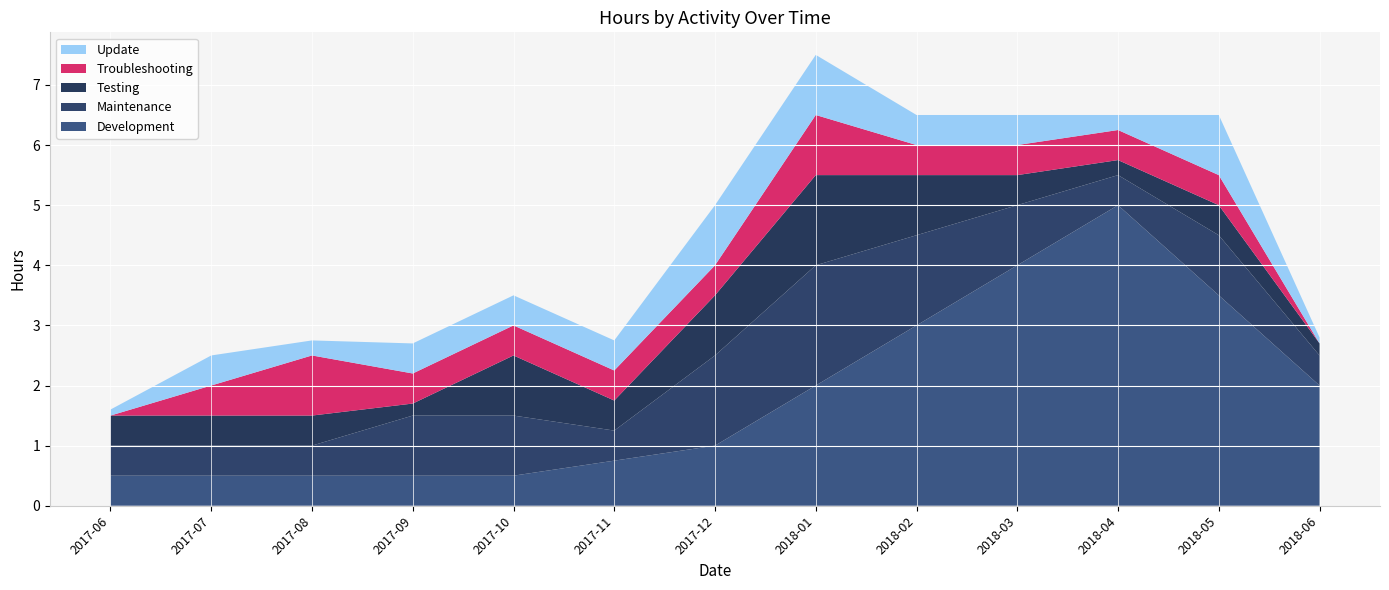

Reading left to right, extract all data points from this chart.

Development: 2017-06=0.5	2017-07=0.5	2017-08=0.5	2017-09=0.5	2017-10=0.5	2017-11=0.8	2017-12=1.0	2018-01=2.0	2018-02=3.0	2018-03=4.0	2018-04=5.0	2018-05=3.5	2018-06=2.0
Maintenance: 2017-06=0.5	2017-07=0.5	2017-08=0.5	2017-09=1.0	2017-10=1.0	2017-11=0.5	2017-12=1.5	2018-01=2.0	2018-02=1.5	2018-03=1.0	2018-04=0.5	2018-05=1.0	2018-06=0.5
Testing: 2017-06=0.5	2017-07=0.5	2017-08=0.5	2017-09=0.2	2017-10=1.0	2017-11=0.5	2017-12=1.0	2018-01=1.5	2018-02=1.0	2018-03=0.5	2018-04=0.2	2018-05=0.5	2018-06=0.2
Troubleshooting: 2017-06=0.0	2017-07=0.5	2017-08=1.0	2017-09=0.5	2017-10=0.5	2017-11=0.5	2017-12=0.5	2018-01=1.0	2018-02=0.5	2018-03=0.5	2018-04=0.5	2018-05=0.5	2018-06=0.0
Update: 2017-06=0.1	2017-07=0.5	2017-08=0.2	2017-09=0.5	2017-10=0.5	2017-11=0.5	2017-12=1.0	2018-01=1.0	2018-02=0.5	2018-03=0.5	2018-04=0.2	2018-05=1.0	2018-06=0.1